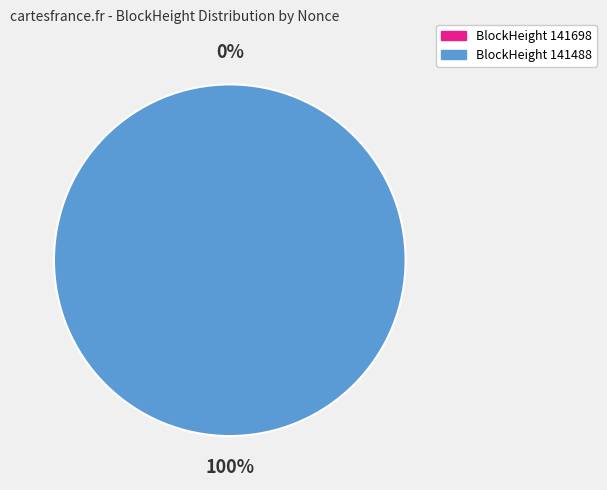

Is it true that 141488 is 99% of the pie?

False